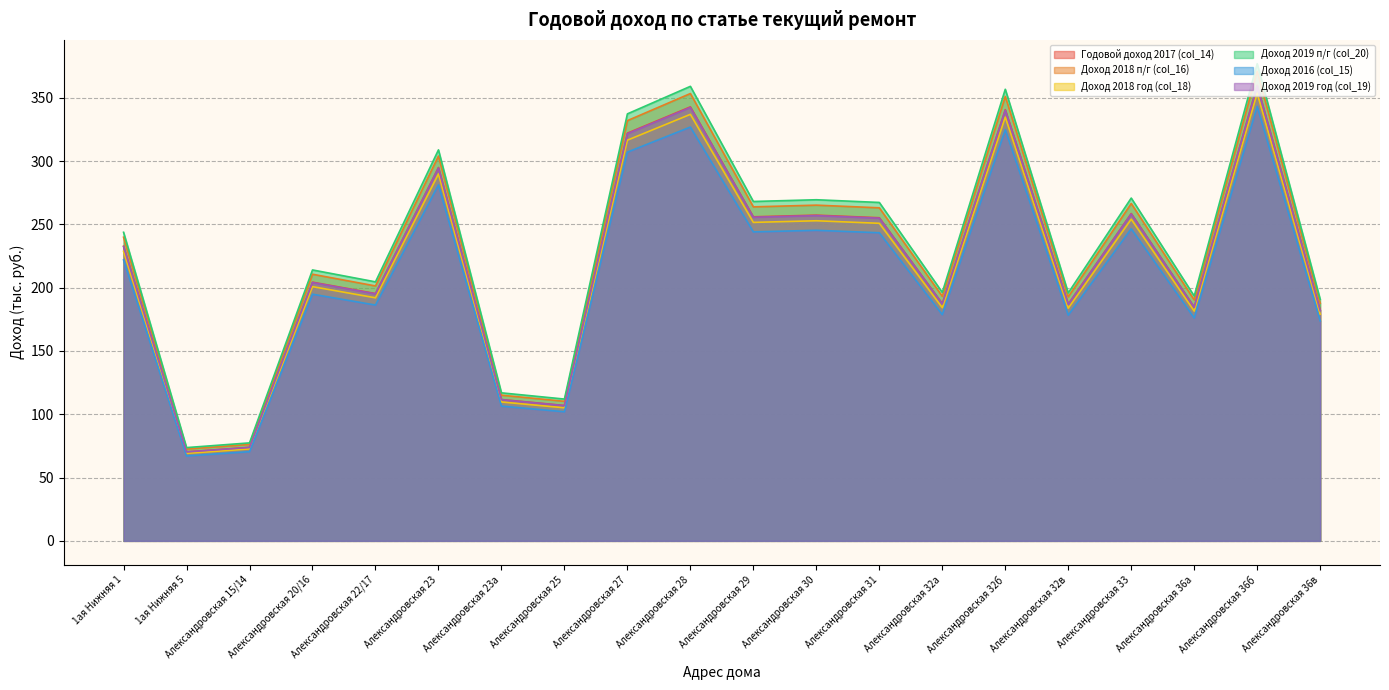

Does the chart have visible grid lines?

Yes